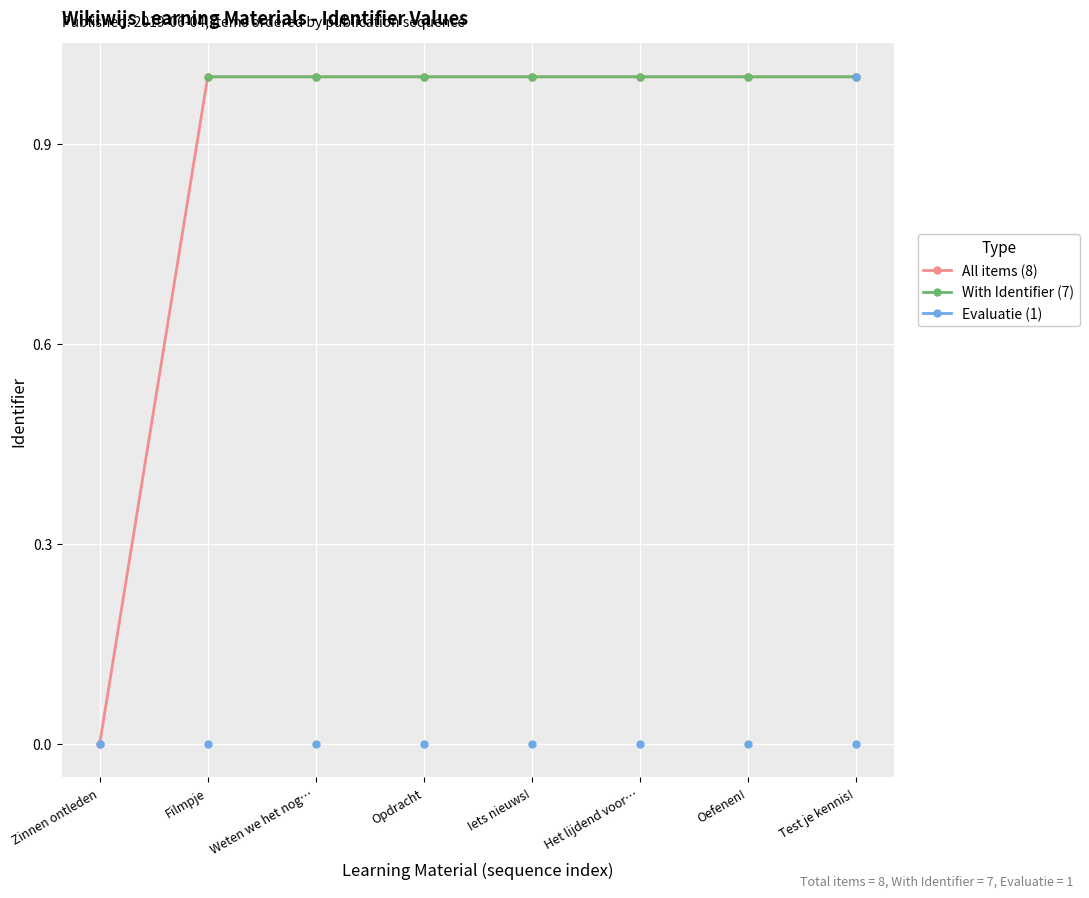

Count the number of values greater than 0.

7